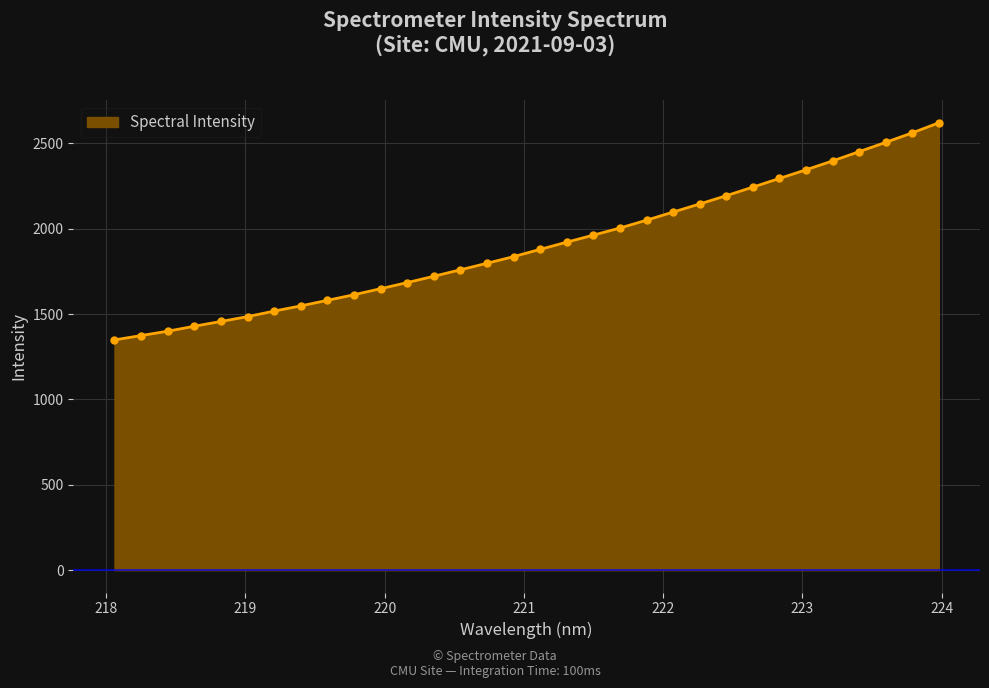

What is the minimum value shown in the chart?

1348.6